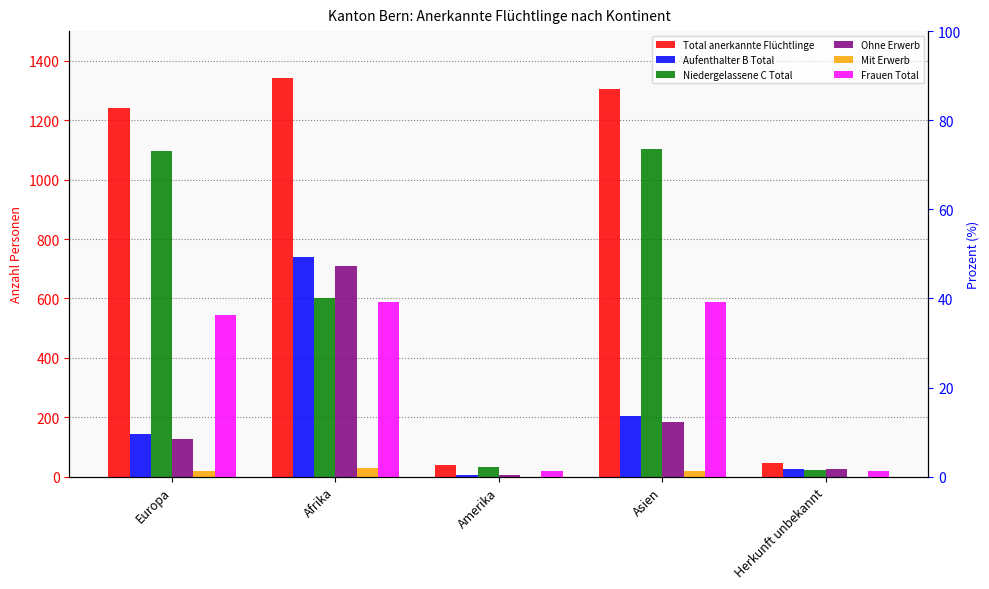

Which series has the widest spread of values?

Total anerkannte Flüchtlinge